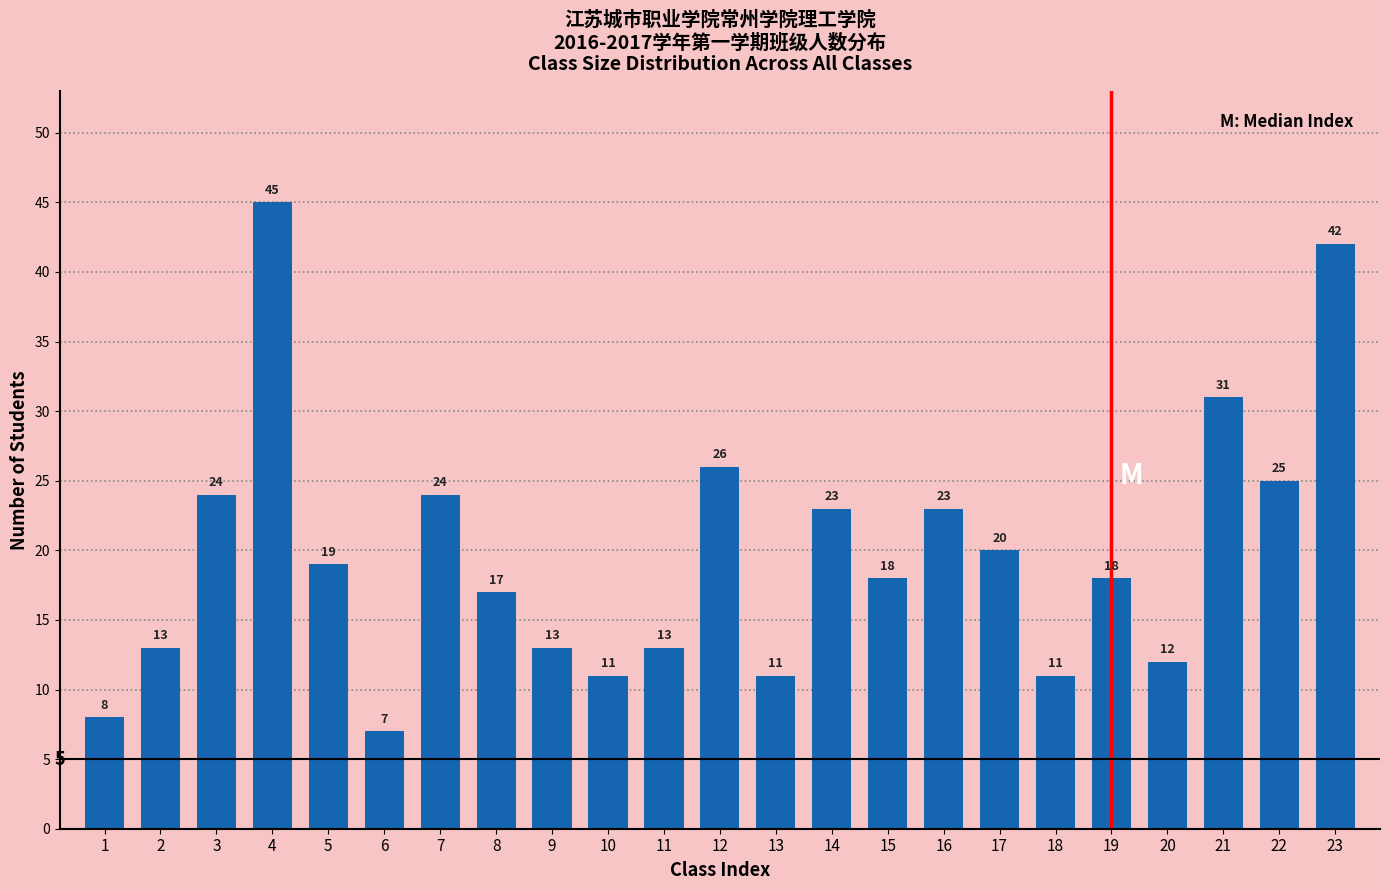

Reading left to right, transcribe all the data shown in this chart.

1=8	2=13	3=24	4=45	5=19	6=7	7=24	8=17	9=13	10=11	11=13	12=26	13=11	14=23	15=18	16=23	17=20	18=11	19=18	20=12	21=31	22=25	23=42